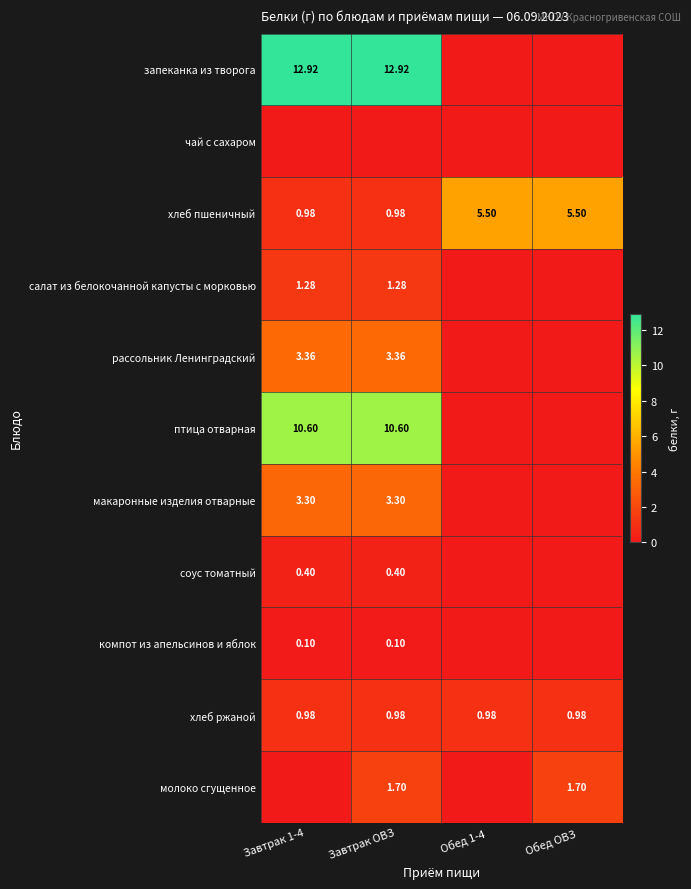

How many categories are shown in the chart?

4